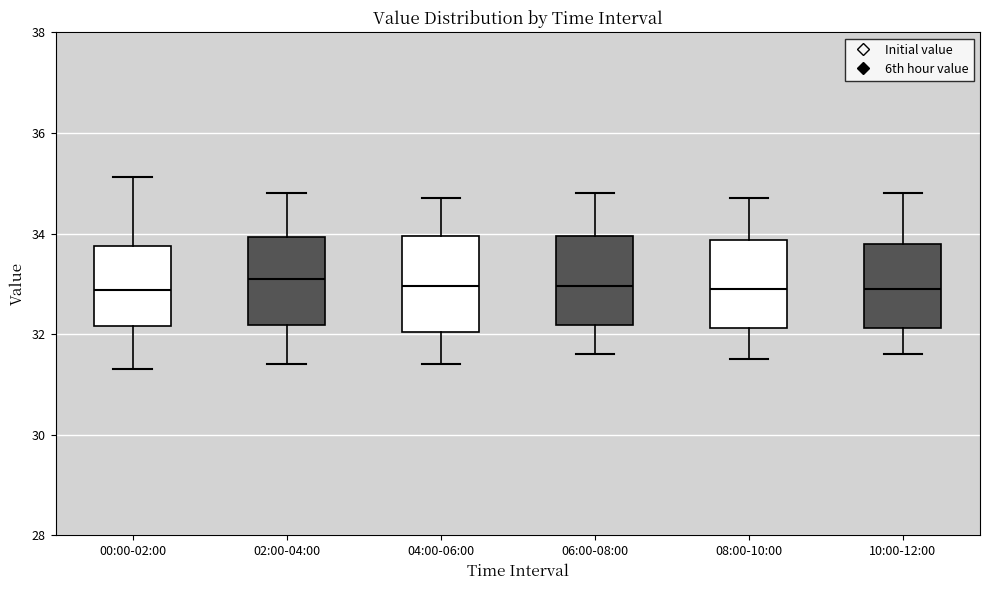

Where does the lower whisker of the box for 10:00-12:00 end on the y-axis? The values are not printed on the chart, so give them approximately, as read against the axis.

31.6